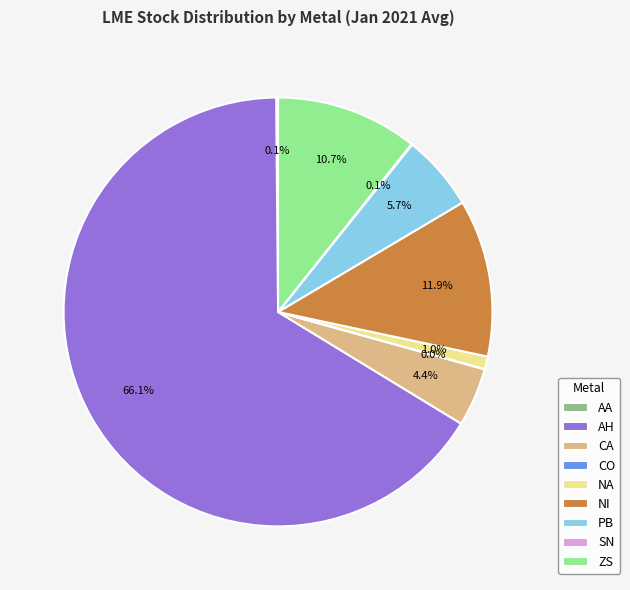

What is the largest slice in the pie chart?

AH